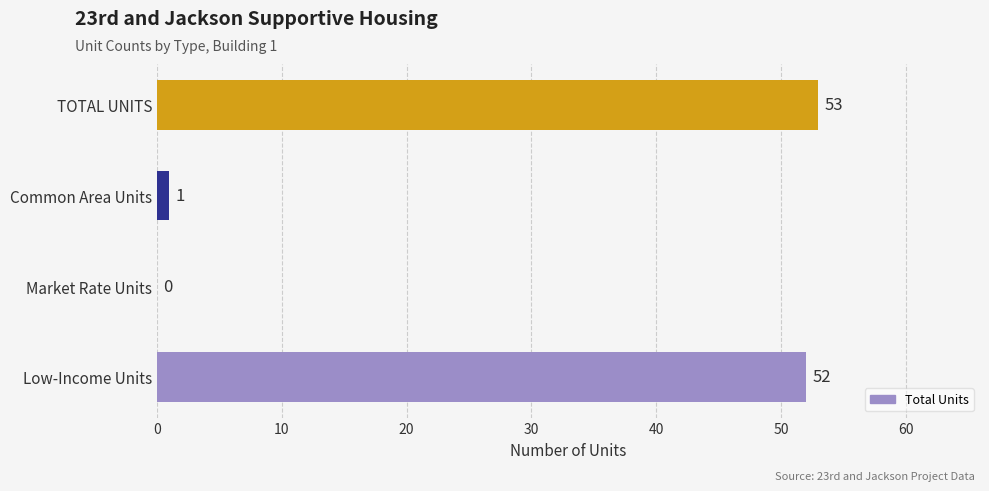

Reading bottom to top, list all the values displayed in this chart.

Low-Income Units=52	Market Rate Units=0	Common Area Units=1	TOTAL UNITS=53